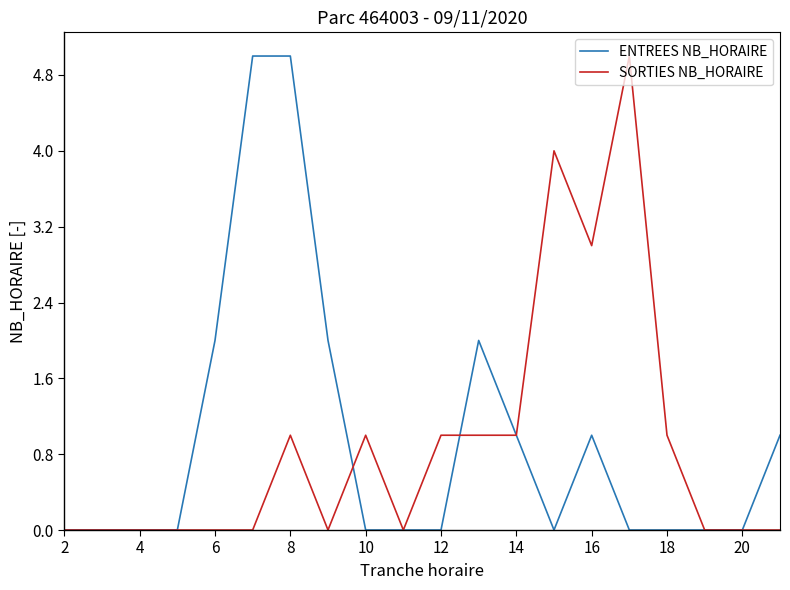

Reading left to right, list all the values displayed in this chart.

ENTREES NB_HORAIRE: 0	0	0	0	2	5	5	2	0	0	0	2	1	0	1	0	0	0	0	1
SORTIES NB_HORAIRE: 0	0	0	0	0	0	1	0	1	0	1	1	1	4	3	5	1	0	0	0